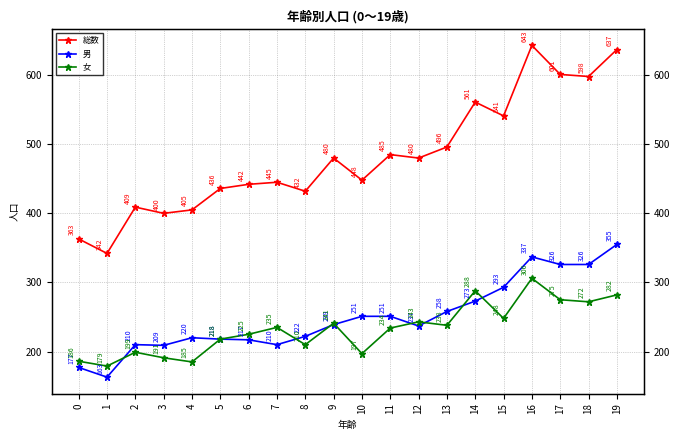

Reading left to right, extract all data points from this chart.

総数: 363	342	409	400	405	436	442	445	432	480	448	485	480	496	561	541	643	601	598	637
男: 177	163	210	209	220	218	217	210	222	239	251	251	237	258	273	293	337	326	326	355
女: 186	179	199	191	185	218	225	235	210	241	197	234	243	238	288	248	306	275	272	282